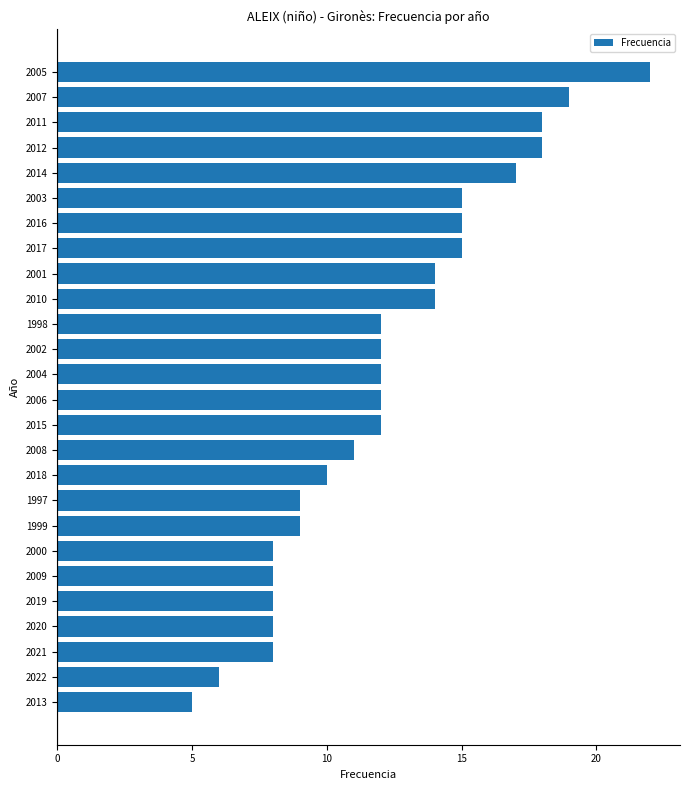

What is the maximum value shown in the chart?

22